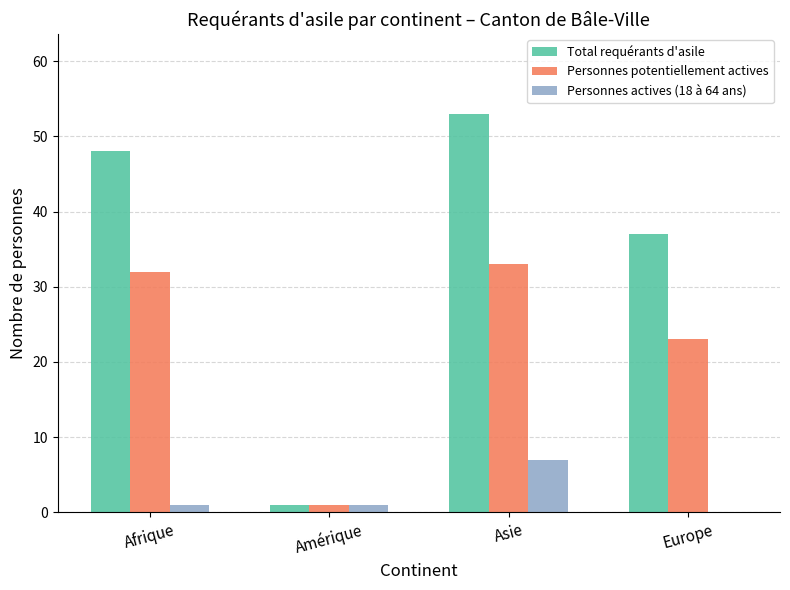

Which series has the largest total across all categories?

Total requérants d'asile